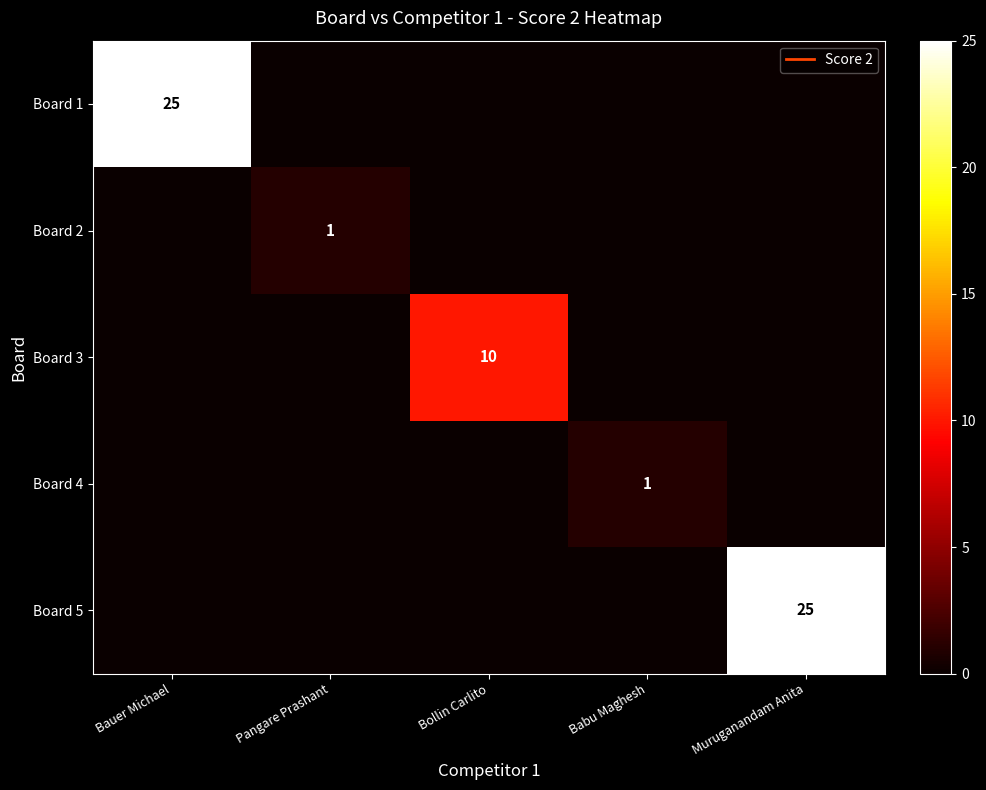

Rank the series by their maximum value, from highest to lowest.

Board 1, Board 5, Board 3, Board 2, Board 4